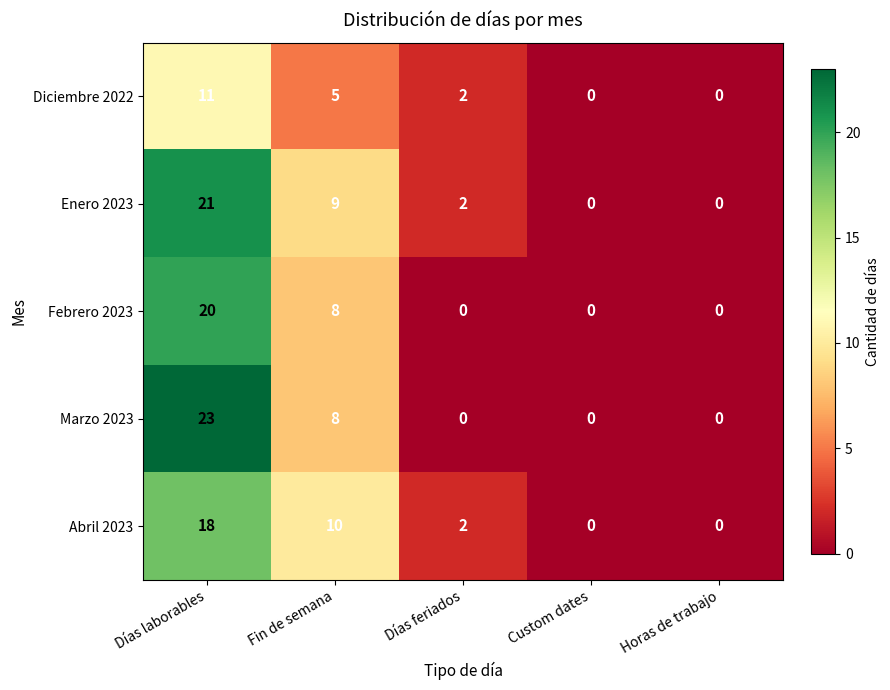

What is the average value of the Diciembre 2022 series?

4